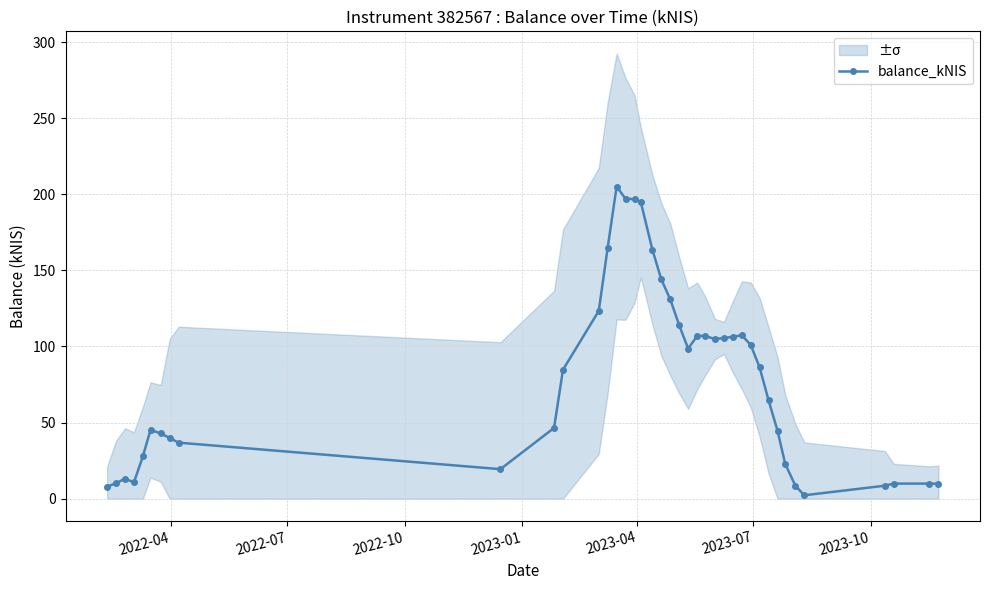

Reading left to right, transcribe all the data shown in this chart.

7.9	10.1	13.2	10.7	27.8	45.1	42.9	39.8	36.8	19.4	46.5	84.7	123.3	164.9	205.1	197.0	196.8	194.6	163.6	144.0	130.9	114.0	98.6	106.8	107.0	104.9	105.6	106.3	107.4	101.0	86.2	64.6	44.6	22.9	8.5	2.2	8.5	9.9	9.9	9.8